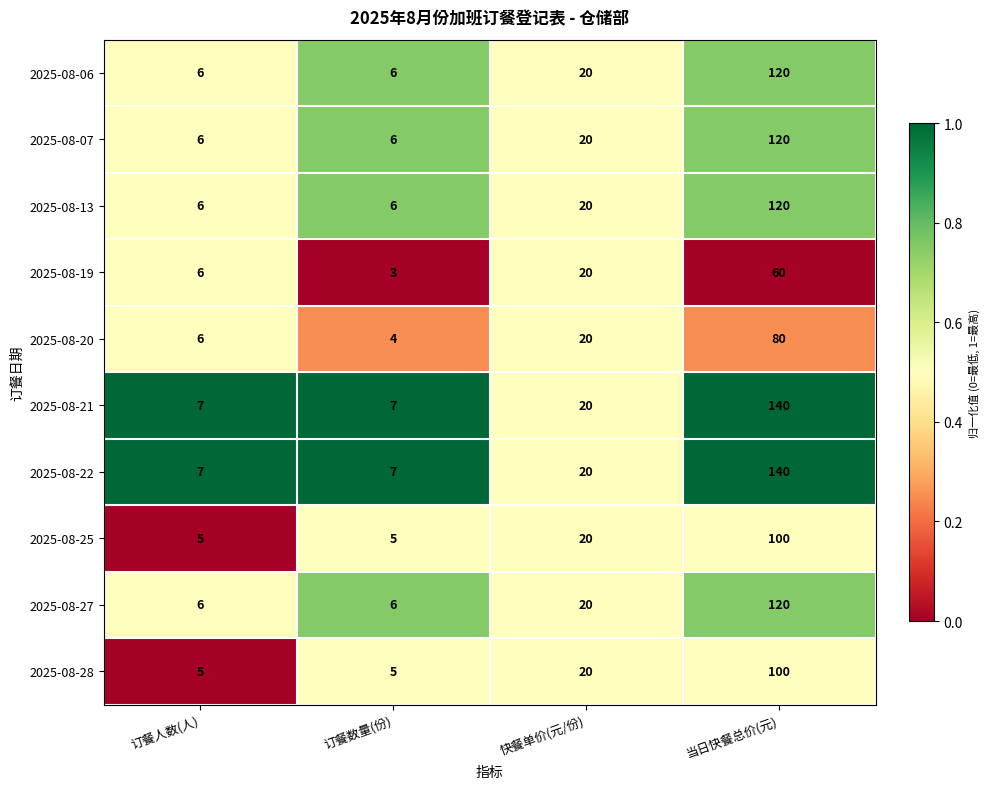

At which category is the sum across all series the highest?

当日快餐总价(元)